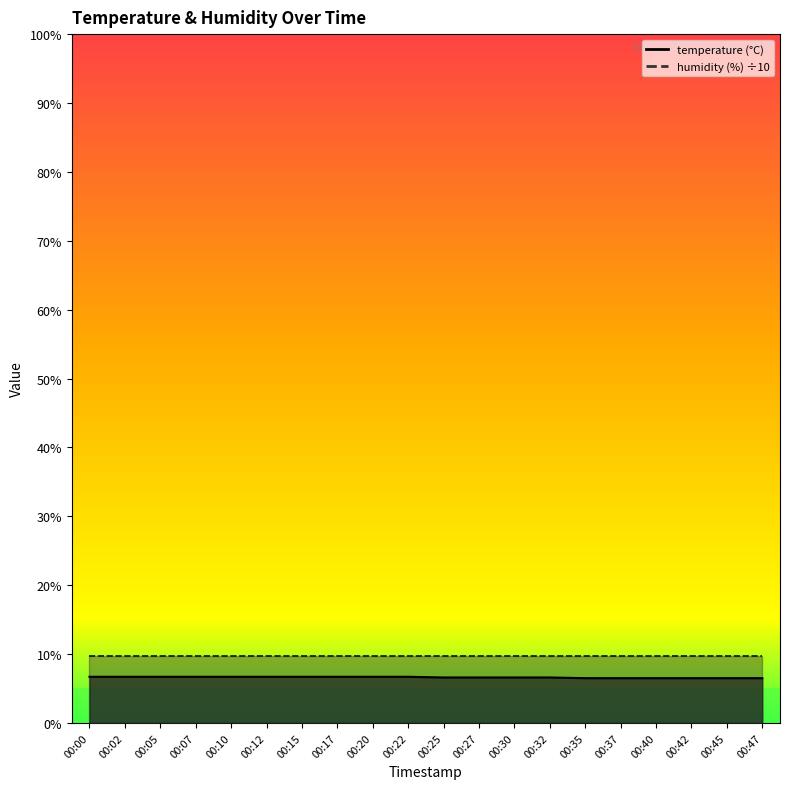

Reading left to right, what are all the values shown in this chart?

00:00=6.7	00:02=6.7	00:05=6.7	00:07=6.7	00:10=6.7	00:12=6.7	00:15=6.7	00:17=6.7	00:20=6.7	00:22=6.7	00:25=6.6	00:27=6.6	00:30=6.6	00:32=6.6	00:35=6.5	00:37=6.5	00:40=6.5	00:42=6.5	00:45=6.5	00:47=6.5